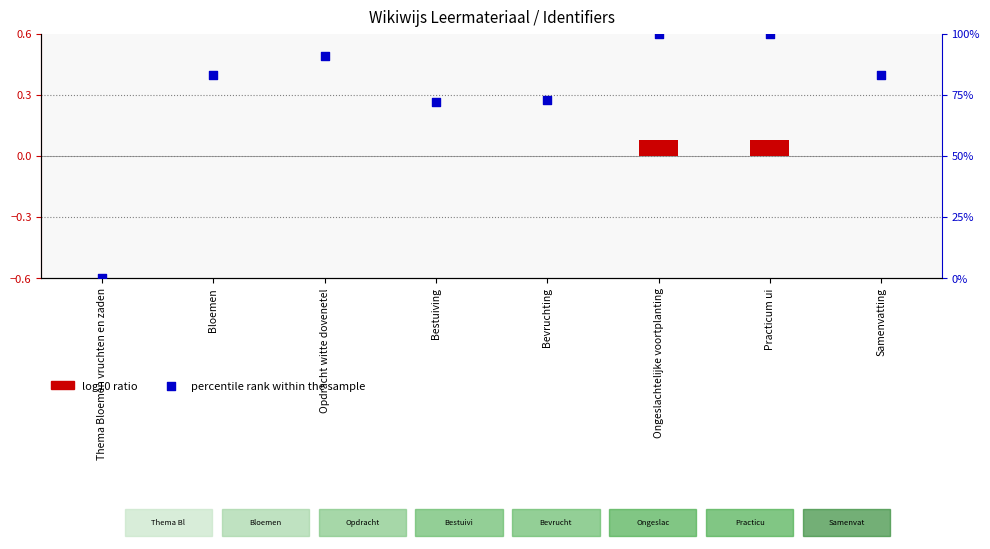

Which has a higher value, Opdracht witte dovenetel or Bestuiving?

Opdracht witte dovenetel